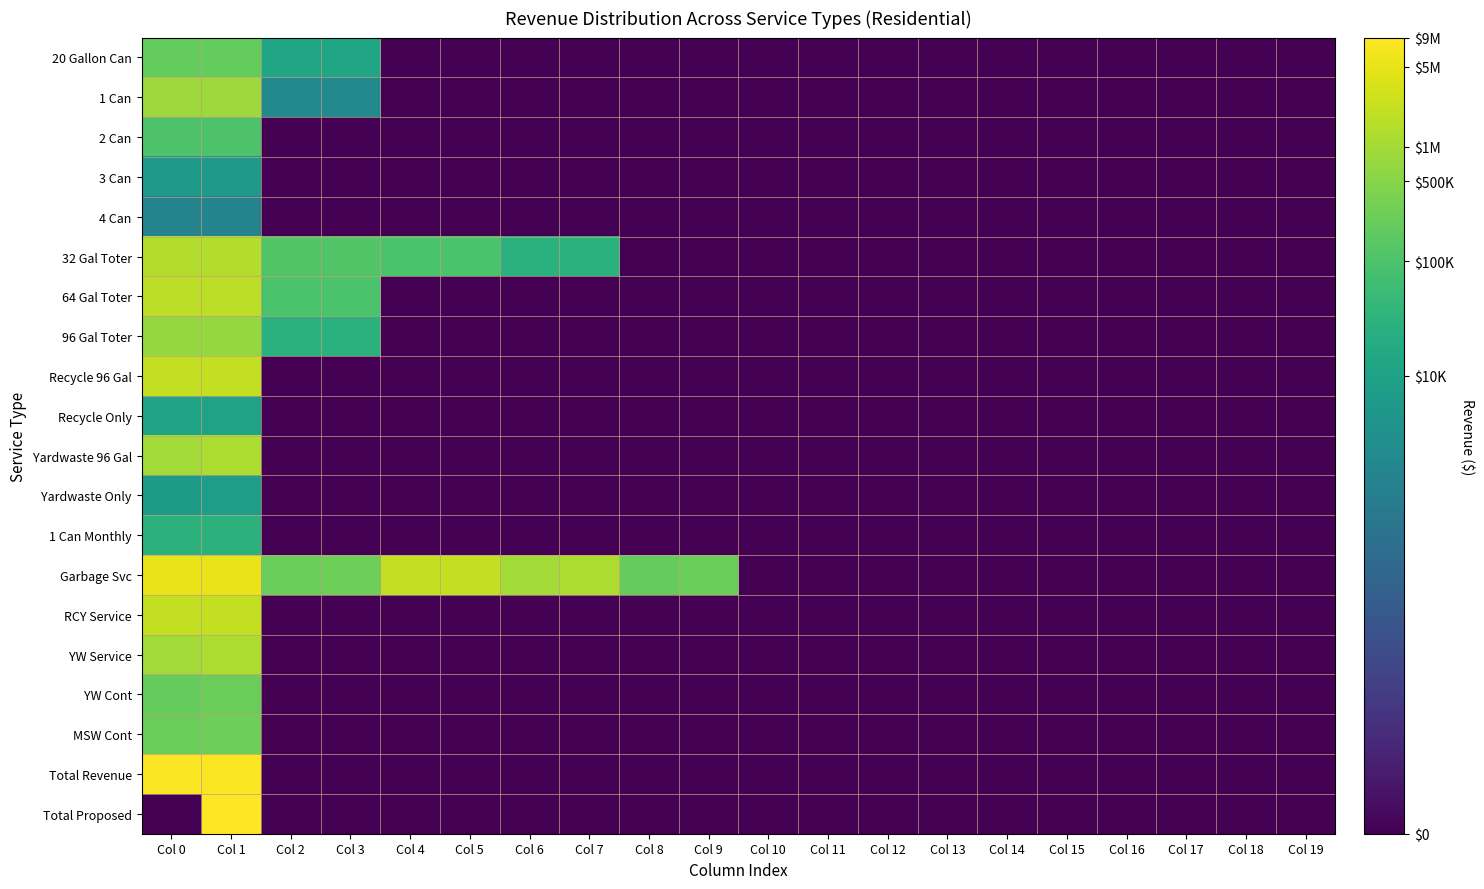

Reading left to right, what are all the values shown in this chart?

20 Gallon Can: Col 0=12.2	Col 1=12.2	Col 2=9.5	Col 3=9.5	Col 4=0.0	Col 5=0.0	Col 6=0.0	Col 7=0.0	Col 8=0.0	Col 9=0.0	Col 10=0.0	Col 11=0.0	Col 12=0.0	Col 13=0.0	Col 14=0.0	Col 15=0.0	Col 16=0.0	Col 17=0.0	Col 18=0.0	Col 19=0.0
1 Can: Col 0=13.6	Col 1=13.7	Col 2=7.7	Col 3=7.7	Col 4=0.0	Col 5=0.0	Col 6=0.0	Col 7=0.0	Col 8=0.0	Col 9=0.0	Col 10=0.0	Col 11=0.0	Col 12=0.0	Col 13=0.0	Col 14=0.0	Col 15=0.0	Col 16=0.0	Col 17=0.0	Col 18=0.0	Col 19=0.0
2 Can: Col 0=11.6	Col 1=11.6	Col 2=0.0	Col 3=0.0	Col 4=0.0	Col 5=0.0	Col 6=0.0	Col 7=0.0	Col 8=0.0	Col 9=0.0	Col 10=0.0	Col 11=0.0	Col 12=0.0	Col 13=0.0	Col 14=0.0	Col 15=0.0	Col 16=0.0	Col 17=0.0	Col 18=0.0	Col 19=0.0
3 Can: Col 0=8.7	Col 1=8.7	Col 2=0.0	Col 3=0.0	Col 4=0.0	Col 5=0.0	Col 6=0.0	Col 7=0.0	Col 8=0.0	Col 9=0.0	Col 10=0.0	Col 11=0.0	Col 12=0.0	Col 13=0.0	Col 14=0.0	Col 15=0.0	Col 16=0.0	Col 17=0.0	Col 18=0.0	Col 19=0.0
4 Can: Col 0=7.2	Col 1=7.2	Col 2=0.0	Col 3=0.0	Col 4=0.0	Col 5=0.0	Col 6=0.0	Col 7=0.0	Col 8=0.0	Col 9=0.0	Col 10=0.0	Col 11=0.0	Col 12=0.0	Col 13=0.0	Col 14=0.0	Col 15=0.0	Col 16=0.0	Col 17=0.0	Col 18=0.0	Col 19=0.0
32 Gal Toter: Col 0=14.2	Col 1=14.2	Col 2=11.7	Col 3=11.7	Col 4=11.5	Col 5=11.5	Col 6=10.2	Col 7=10.2	Col 8=0.0	Col 9=0.0	Col 10=0.0	Col 11=0.0	Col 12=0.0	Col 13=0.0	Col 14=0.0	Col 15=0.0	Col 16=0.0	Col 17=0.0	Col 18=0.0	Col 19=0.0
64 Gal Toter: Col 0=14.4	Col 1=14.4	Col 2=11.5	Col 3=11.5	Col 4=0.0	Col 5=0.0	Col 6=0.0	Col 7=0.0	Col 8=0.0	Col 9=0.0	Col 10=0.0	Col 11=0.0	Col 12=0.0	Col 13=0.0	Col 14=0.0	Col 15=0.0	Col 16=0.0	Col 17=0.0	Col 18=0.0	Col 19=0.0
96 Gal Toter: Col 0=13.5	Col 1=13.5	Col 2=10.2	Col 3=10.2	Col 4=0.0	Col 5=0.0	Col 6=0.0	Col 7=0.0	Col 8=0.0	Col 9=0.0	Col 10=0.0	Col 11=0.0	Col 12=0.0	Col 13=0.0	Col 14=0.0	Col 15=0.0	Col 16=0.0	Col 17=0.0	Col 18=0.0	Col 19=0.0
Recycle 96 Gal: Col 0=14.6	Col 1=14.6	Col 2=0.0	Col 3=0.0	Col 4=0.0	Col 5=0.0	Col 6=0.0	Col 7=0.0	Col 8=0.0	Col 9=0.0	Col 10=0.0	Col 11=0.0	Col 12=0.0	Col 13=0.0	Col 14=0.0	Col 15=0.0	Col 16=0.0	Col 17=0.0	Col 18=0.0	Col 19=0.0
Recycle Only: Col 0=9.3	Col 1=9.3	Col 2=0.0	Col 3=0.0	Col 4=0.0	Col 5=0.0	Col 6=0.0	Col 7=0.0	Col 8=0.0	Col 9=0.0	Col 10=0.0	Col 11=0.0	Col 12=0.0	Col 13=0.0	Col 14=0.0	Col 15=0.0	Col 16=0.0	Col 17=0.0	Col 18=0.0	Col 19=0.0
Yardwaste 96 Gal: Col 0=13.8	Col 1=14.0	Col 2=0.0	Col 3=0.0	Col 4=0.0	Col 5=0.0	Col 6=0.0	Col 7=0.0	Col 8=0.0	Col 9=0.0	Col 10=0.0	Col 11=0.0	Col 12=0.0	Col 13=0.0	Col 14=0.0	Col 15=0.0	Col 16=0.0	Col 17=0.0	Col 18=0.0	Col 19=0.0
Yardwaste Only: Col 0=8.7	Col 1=8.9	Col 2=0.0	Col 3=0.0	Col 4=0.0	Col 5=0.0	Col 6=0.0	Col 7=0.0	Col 8=0.0	Col 9=0.0	Col 10=0.0	Col 11=0.0	Col 12=0.0	Col 13=0.0	Col 14=0.0	Col 15=0.0	Col 16=0.0	Col 17=0.0	Col 18=0.0	Col 19=0.0
1 Can Monthly: Col 0=10.3	Col 1=10.3	Col 2=0.0	Col 3=0.0	Col 4=0.0	Col 5=0.0	Col 6=0.0	Col 7=0.0	Col 8=0.0	Col 9=0.0	Col 10=0.0	Col 11=0.0	Col 12=0.0	Col 13=0.0	Col 14=0.0	Col 15=0.0	Col 16=0.0	Col 17=0.0	Col 18=0.0	Col 19=0.0
Garbage Svc: Col 0=15.5	Col 1=15.5	Col 2=12.4	Col 3=12.5	Col 4=14.6	Col 5=14.6	Col 6=13.8	Col 7=14.0	Col 8=12.2	Col 9=12.4	Col 10=0.0	Col 11=0.0	Col 12=0.0	Col 13=0.0	Col 14=0.0	Col 15=0.0	Col 16=0.0	Col 17=0.0	Col 18=0.0	Col 19=0.0
RCY Service: Col 0=14.6	Col 1=14.6	Col 2=0.0	Col 3=0.0	Col 4=0.0	Col 5=0.0	Col 6=0.0	Col 7=0.0	Col 8=0.0	Col 9=0.0	Col 10=0.0	Col 11=0.0	Col 12=0.0	Col 13=0.0	Col 14=0.0	Col 15=0.0	Col 16=0.0	Col 17=0.0	Col 18=0.0	Col 19=0.0
YW Service: Col 0=13.8	Col 1=14.0	Col 2=0.0	Col 3=0.0	Col 4=0.0	Col 5=0.0	Col 6=0.0	Col 7=0.0	Col 8=0.0	Col 9=0.0	Col 10=0.0	Col 11=0.0	Col 12=0.0	Col 13=0.0	Col 14=0.0	Col 15=0.0	Col 16=0.0	Col 17=0.0	Col 18=0.0	Col 19=0.0
YW Cont: Col 0=12.2	Col 1=12.4	Col 2=0.0	Col 3=0.0	Col 4=0.0	Col 5=0.0	Col 6=0.0	Col 7=0.0	Col 8=0.0	Col 9=0.0	Col 10=0.0	Col 11=0.0	Col 12=0.0	Col 13=0.0	Col 14=0.0	Col 15=0.0	Col 16=0.0	Col 17=0.0	Col 18=0.0	Col 19=0.0
MSW Cont: Col 0=12.4	Col 1=12.5	Col 2=0.0	Col 3=0.0	Col 4=0.0	Col 5=0.0	Col 6=0.0	Col 7=0.0	Col 8=0.0	Col 9=0.0	Col 10=0.0	Col 11=0.0	Col 12=0.0	Col 13=0.0	Col 14=0.0	Col 15=0.0	Col 16=0.0	Col 17=0.0	Col 18=0.0	Col 19=0.0
Total Revenue: Col 0=15.9	Col 1=15.9	Col 2=0.0	Col 3=0.0	Col 4=0.0	Col 5=0.0	Col 6=0.0	Col 7=0.0	Col 8=0.0	Col 9=0.0	Col 10=0.0	Col 11=0.0	Col 12=0.0	Col 13=0.0	Col 14=0.0	Col 15=0.0	Col 16=0.0	Col 17=0.0	Col 18=0.0	Col 19=0.0
Total Proposed: Col 0=0.0	Col 1=16.0	Col 2=0.0	Col 3=0.0	Col 4=0.0	Col 5=0.0	Col 6=0.0	Col 7=0.0	Col 8=0.0	Col 9=0.0	Col 10=0.0	Col 11=0.0	Col 12=0.0	Col 13=0.0	Col 14=0.0	Col 15=0.0	Col 16=0.0	Col 17=0.0	Col 18=0.0	Col 19=0.0